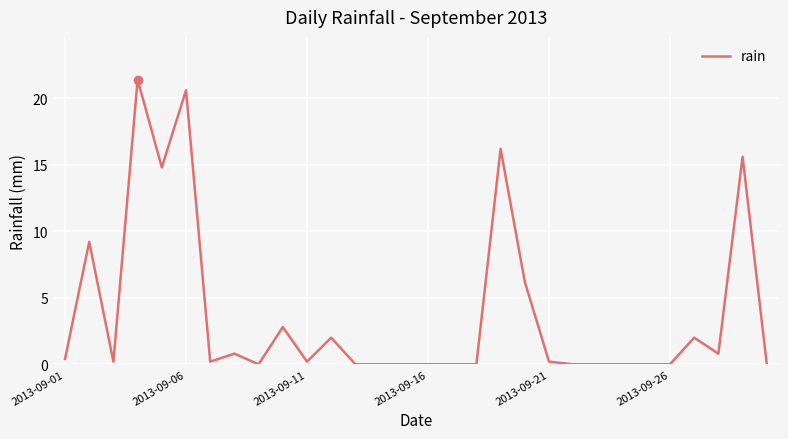

What is the difference between the maximum and minimum values?

21.4